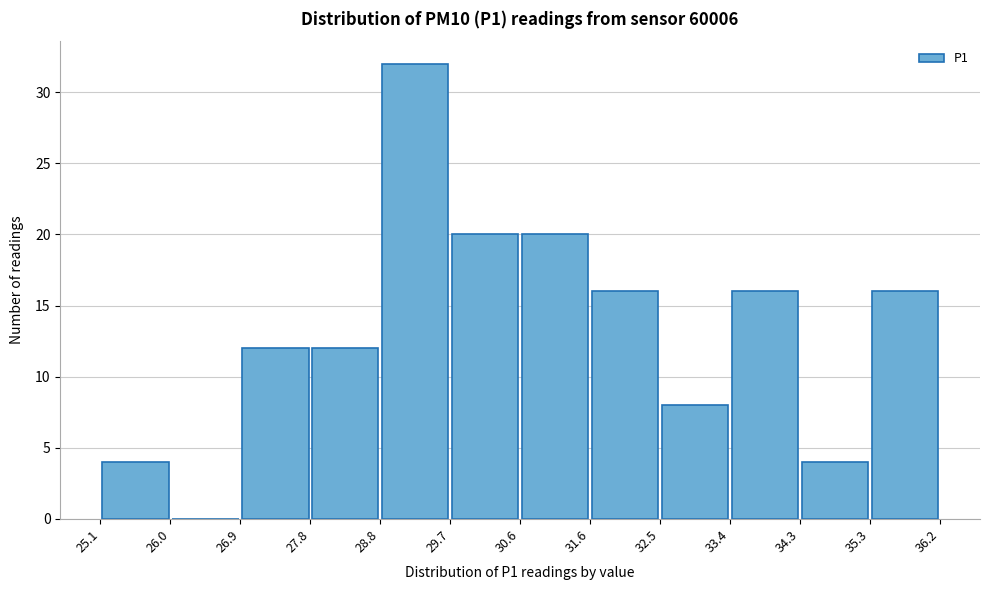

Reading left to right, list every bar in this chart as the range it spans on the x-axis followed by its height. The values are not printed on the chart, so give them approximately, as read against the axis.

25.1 to 26.0: 4
26.0 to 26.9: 0
26.9 to 27.8: 12
27.8 to 28.8: 12
28.8 to 29.7: 32
29.7 to 30.6: 20
30.6 to 31.6: 20
31.6 to 32.5: 16
32.5 to 33.4: 8
33.4 to 34.3: 16
34.3 to 35.3: 4
35.3 to 36.2: 16